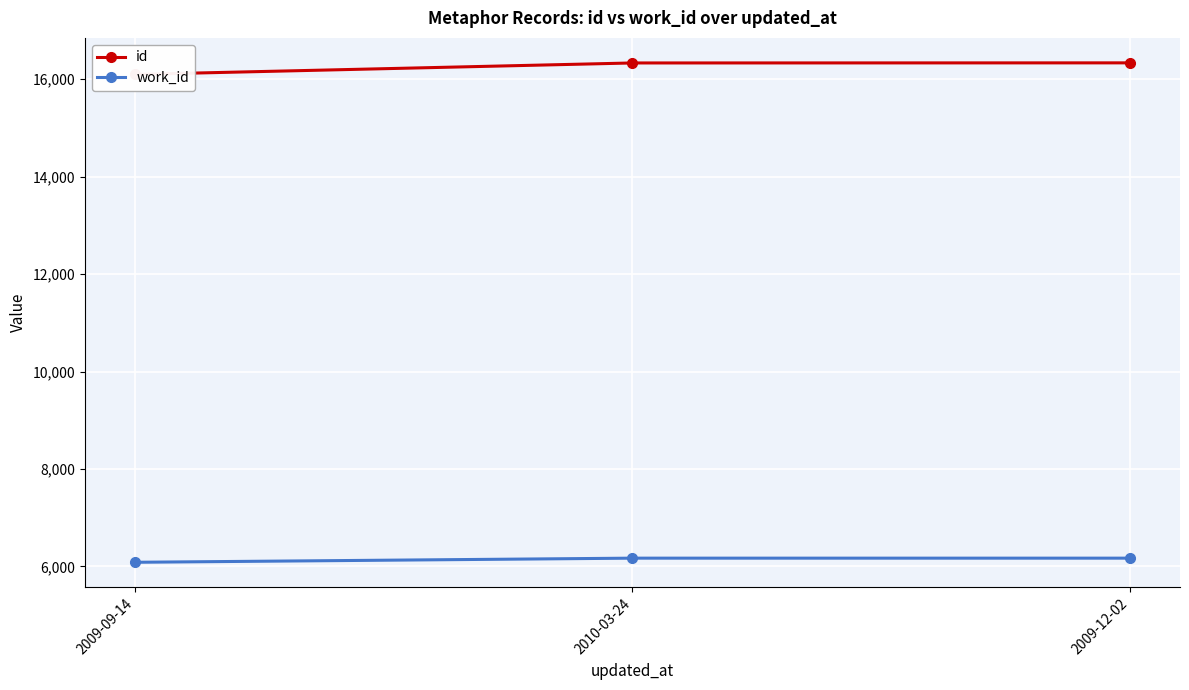

What is the label of the 3rd point from the left?

2009-12-02